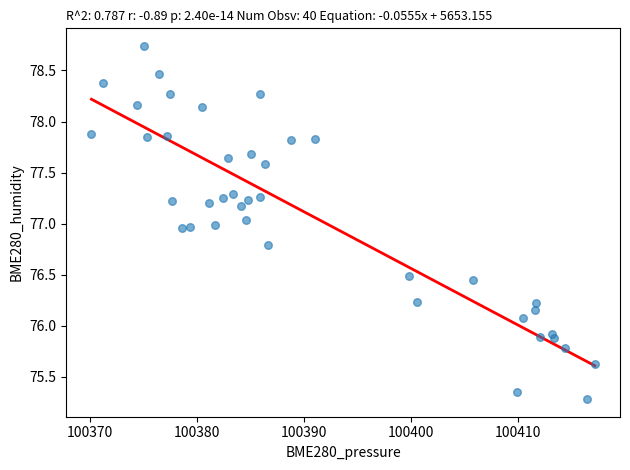

What is the range of X values (max minus min)?

47.0